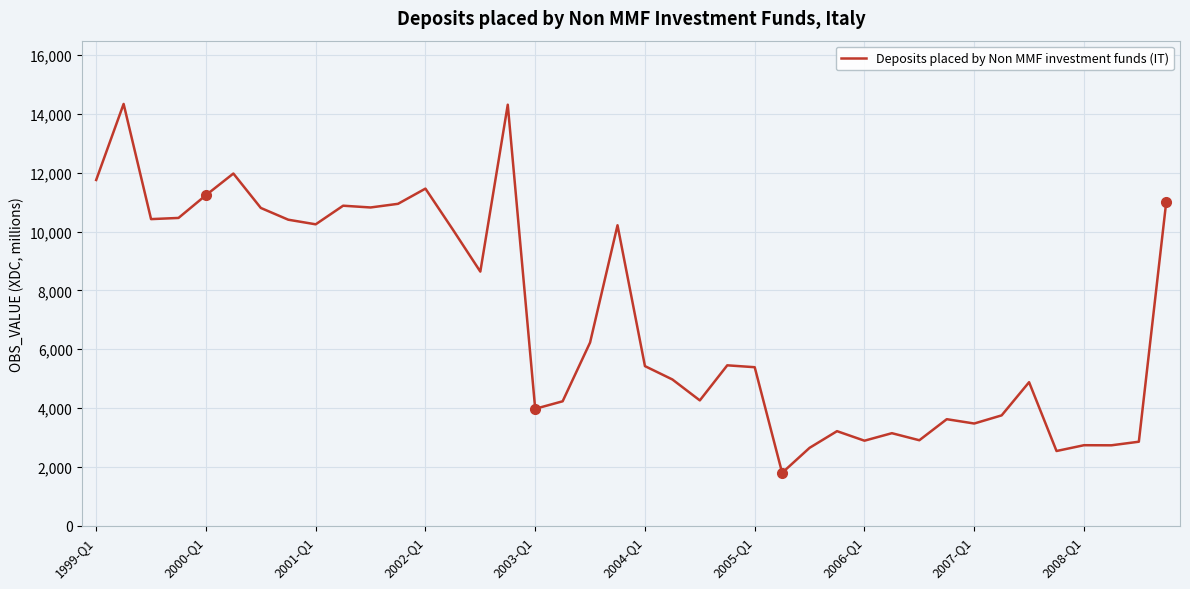

What is the greatest value displayed?

14343